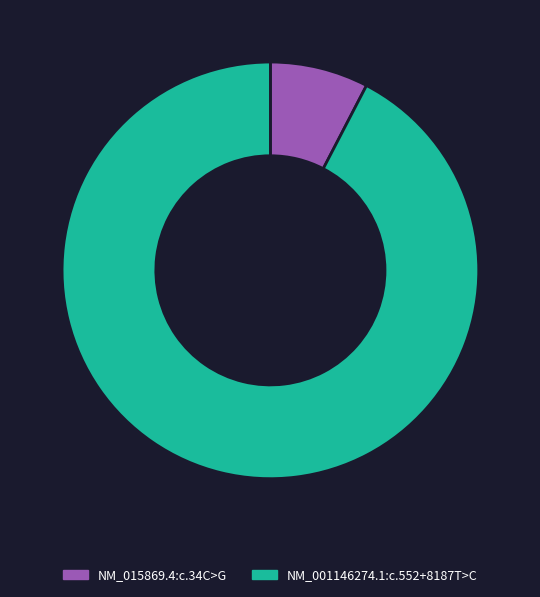

How many slices are in this pie chart?

2